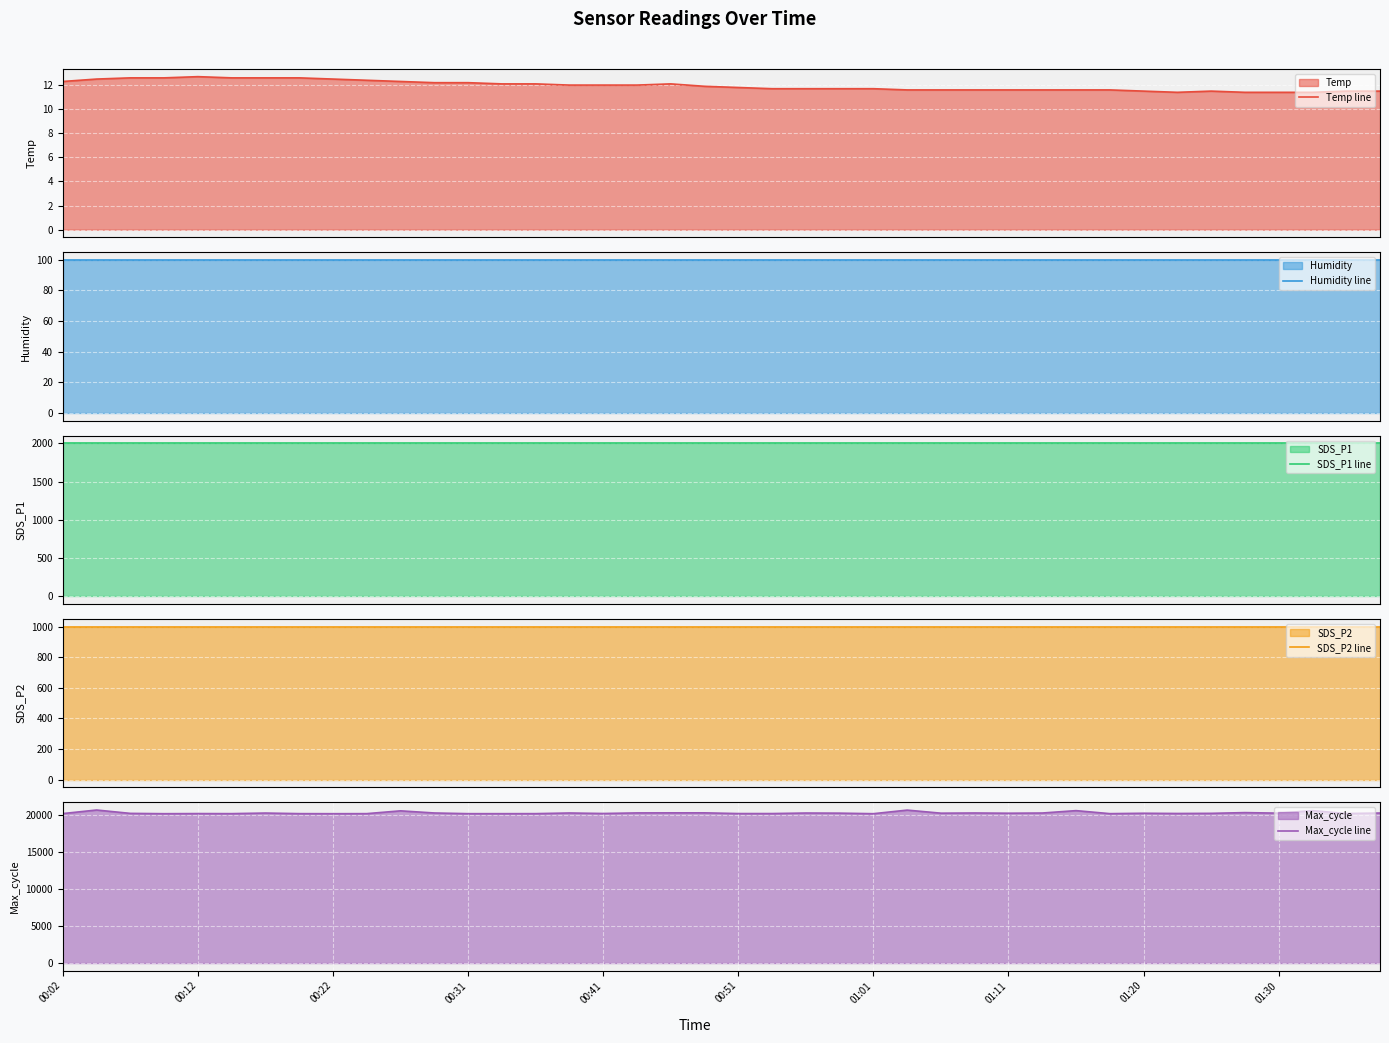

What is the sum of all Temp line values?

477.7